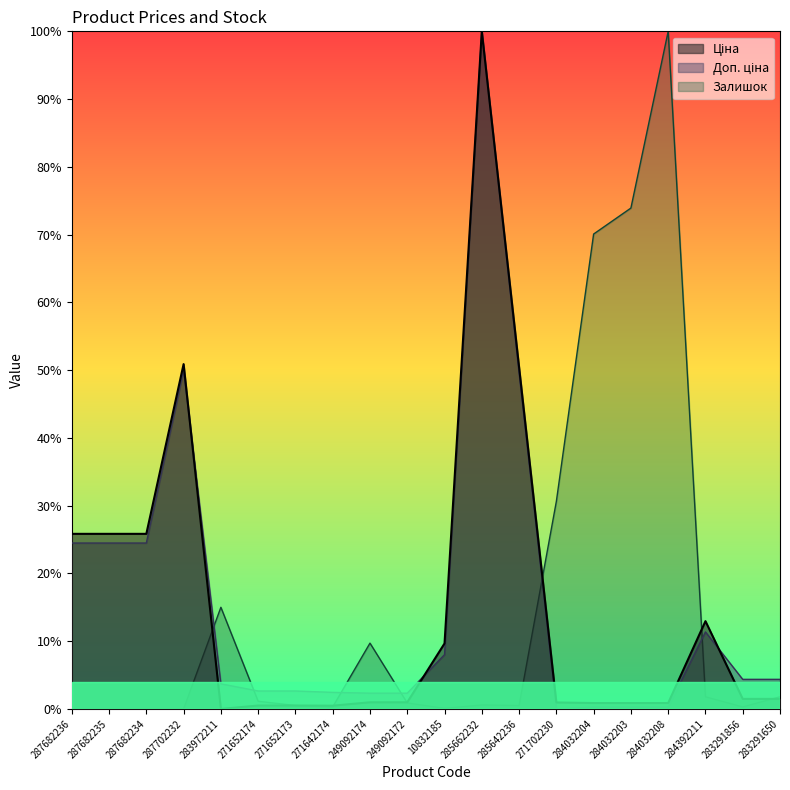

What is the difference between the maximum and minimum values in the Залишок series?

1.0